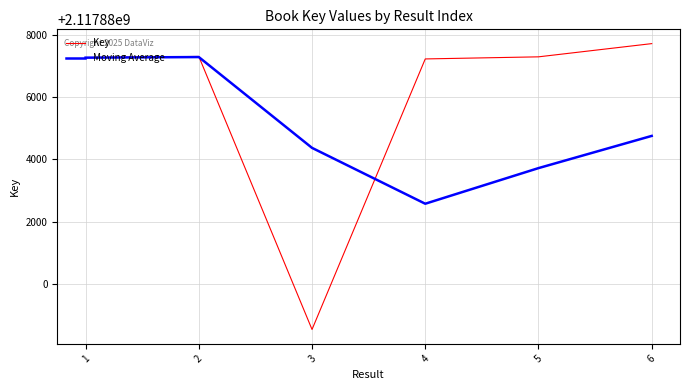

Which category has the lowest value in the Moving Average series?

4